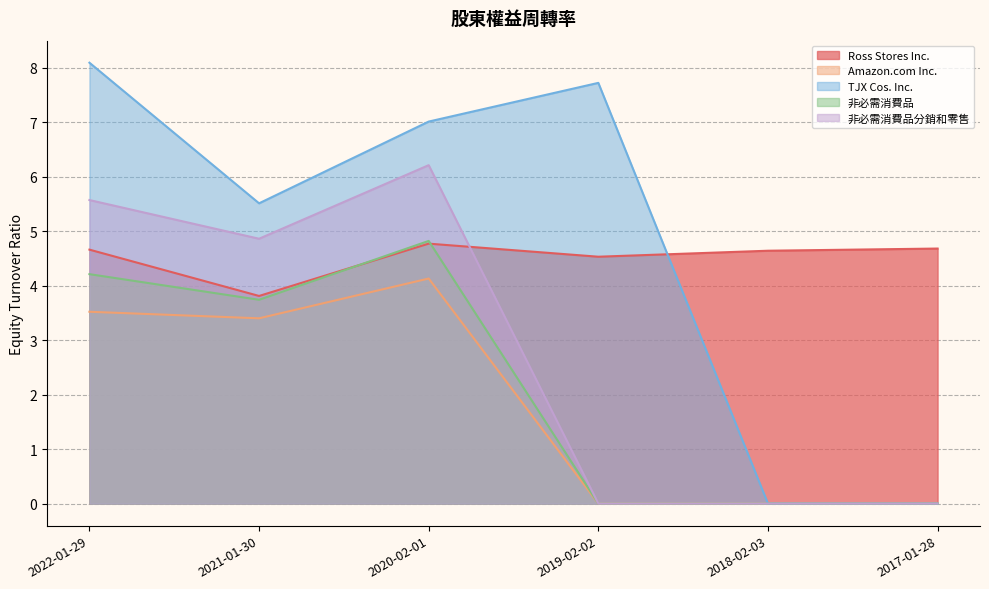

What is the total value across all series at 2022-01-29?

26.1